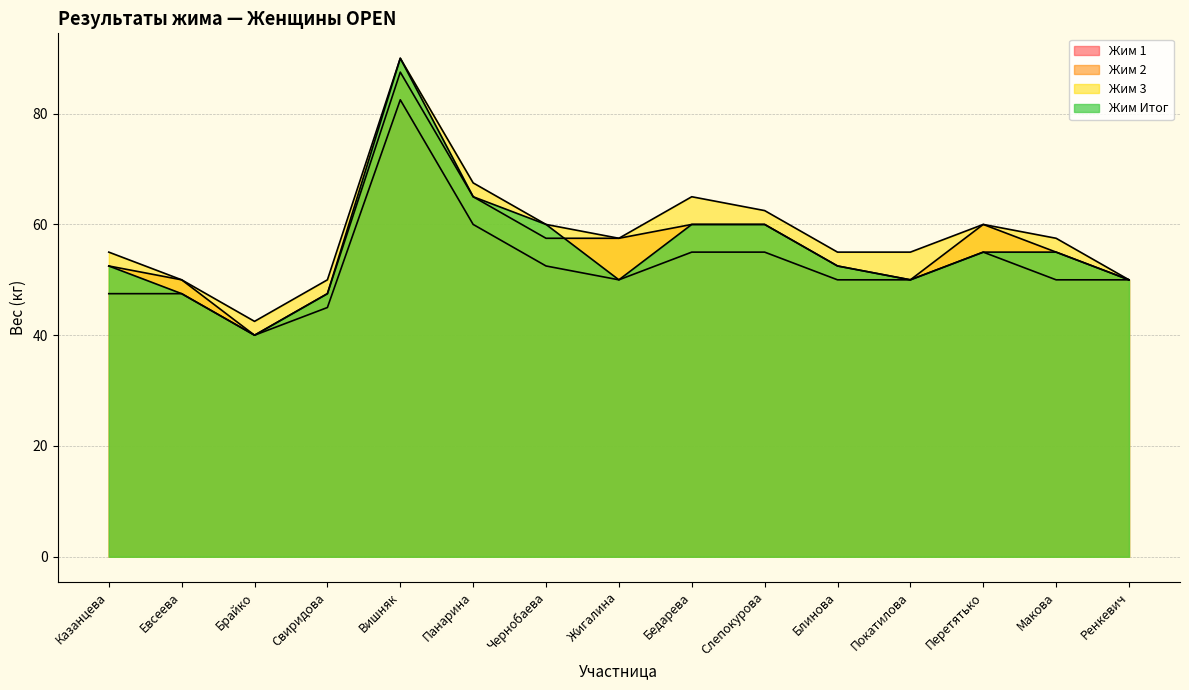

True or false: Жим 2 and Жим 1 cross at least once.

False